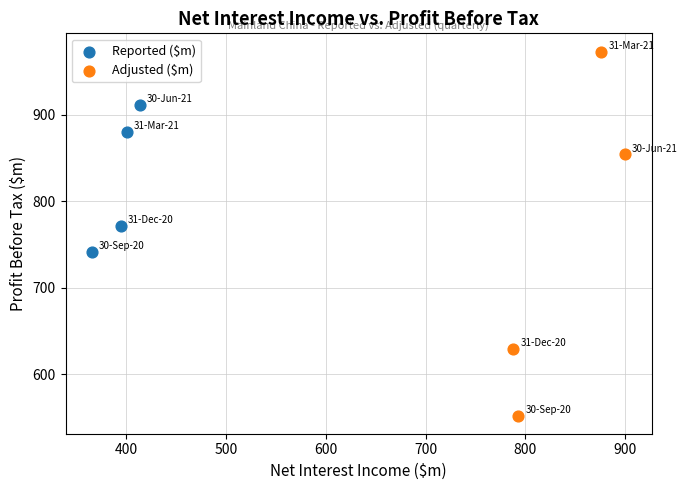

Which series reaches the maximum Y coordinate?

Adjusted ($m)